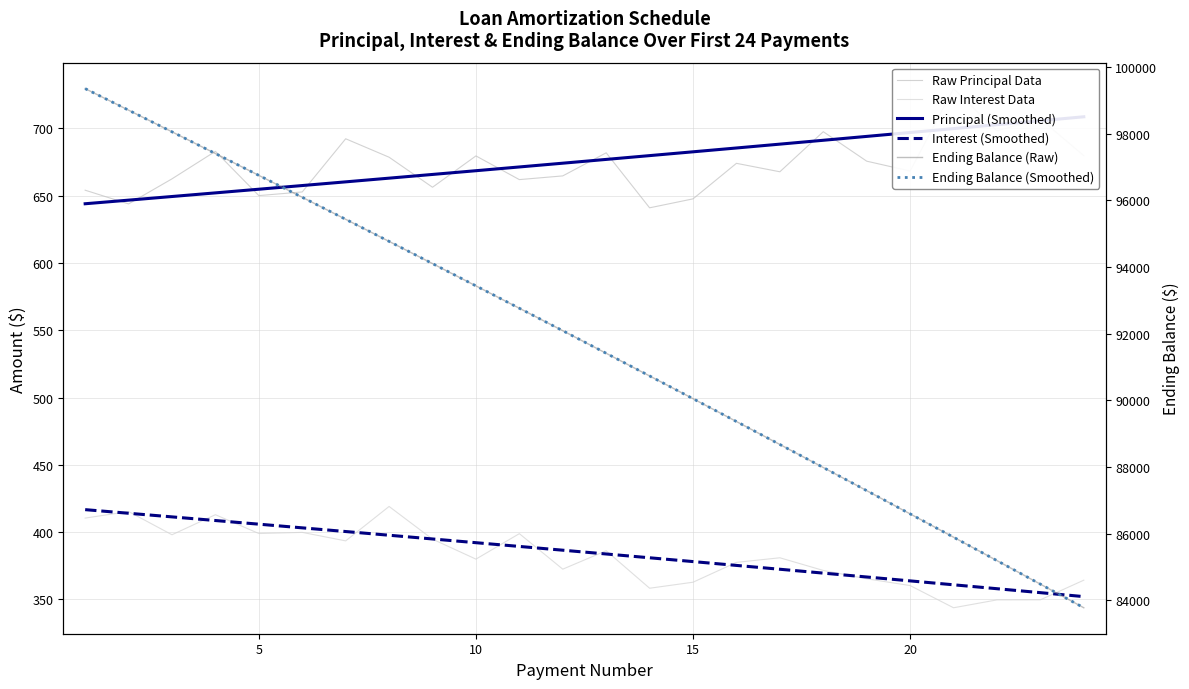

True or false: Ending Balance (Smoothed) and Ending Balance (Raw) intersect in this chart.

False